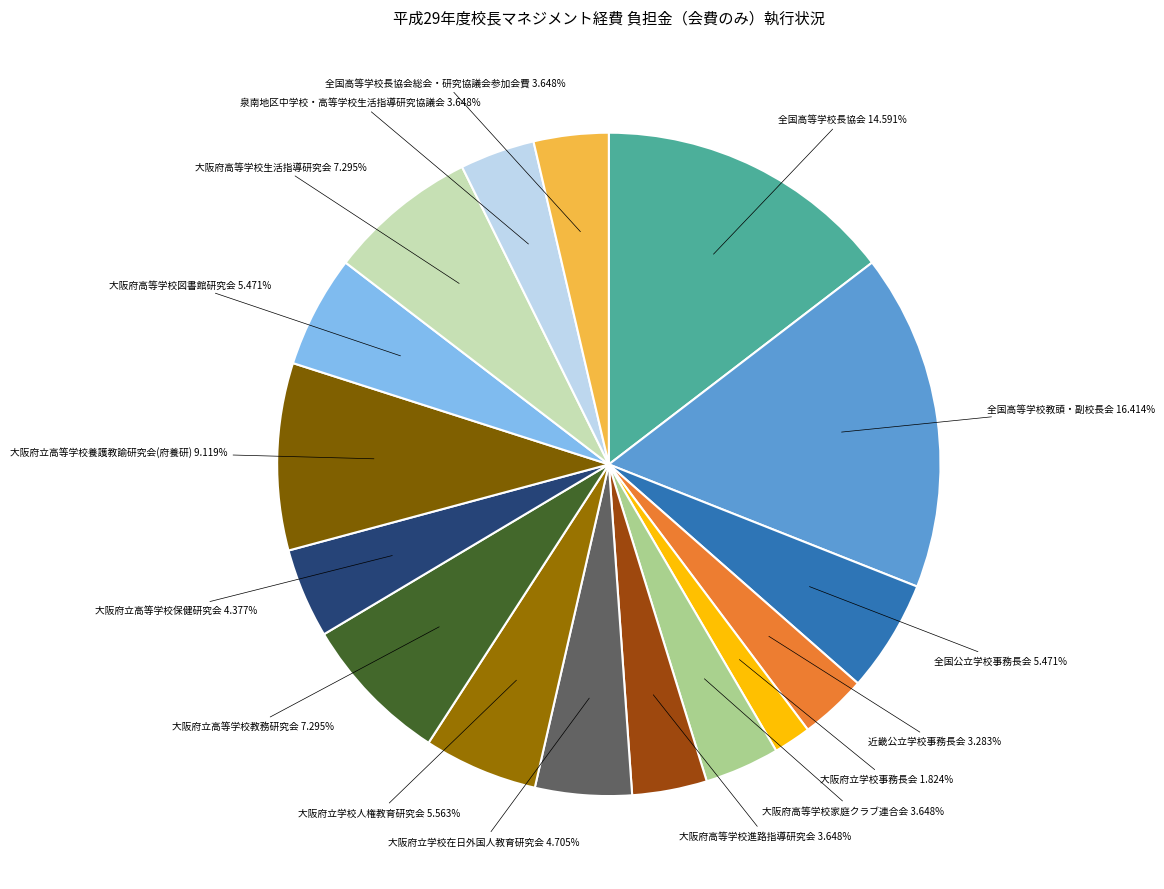

Does any single category account for the majority?

No